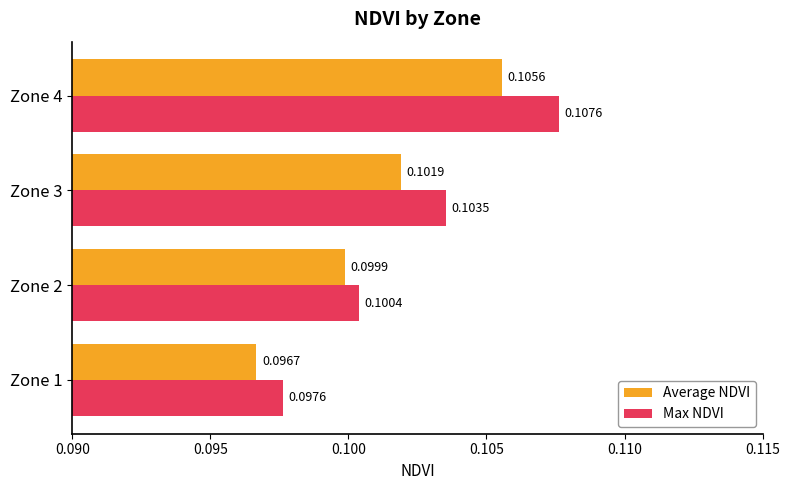

Which series has the largest total across all categories?

Max NDVI